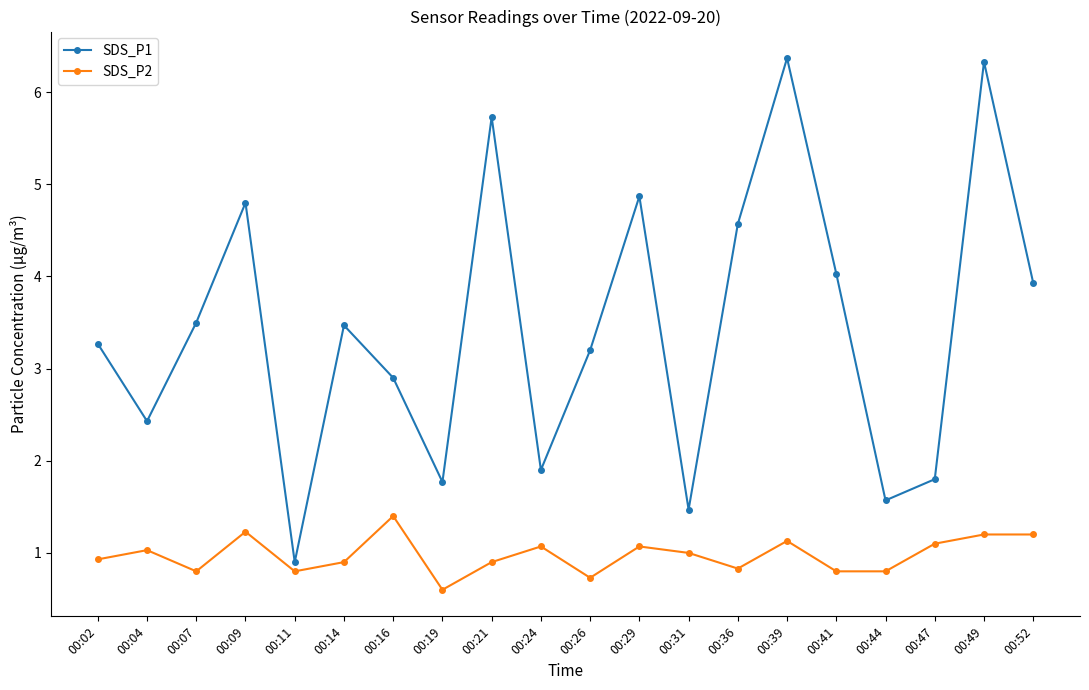

What is the sum of the SDS_P2 values at 00:26 and 00:04?

1.8